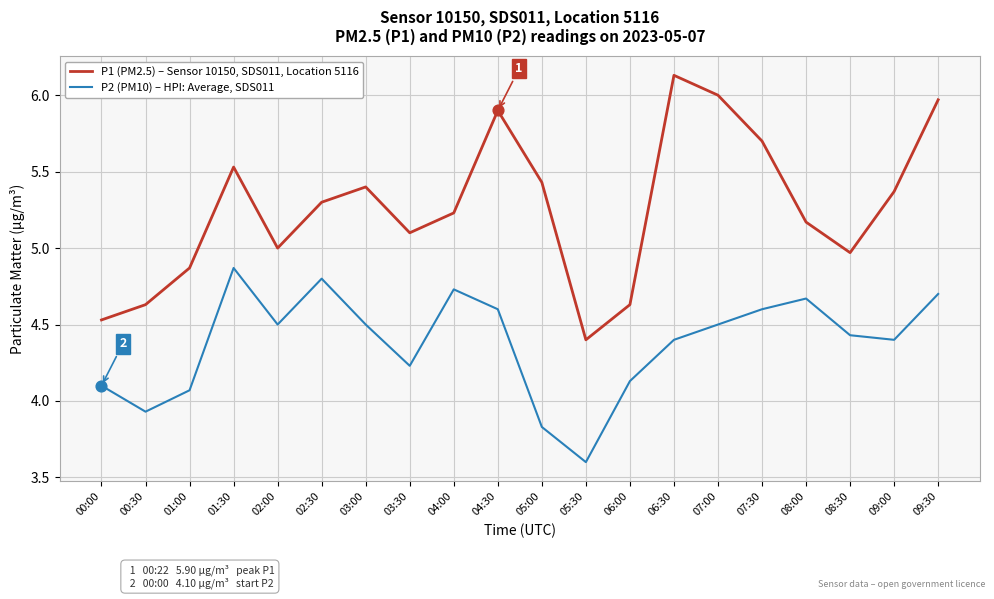

What is the difference between the highest and lowest values at 05:00?

1.6